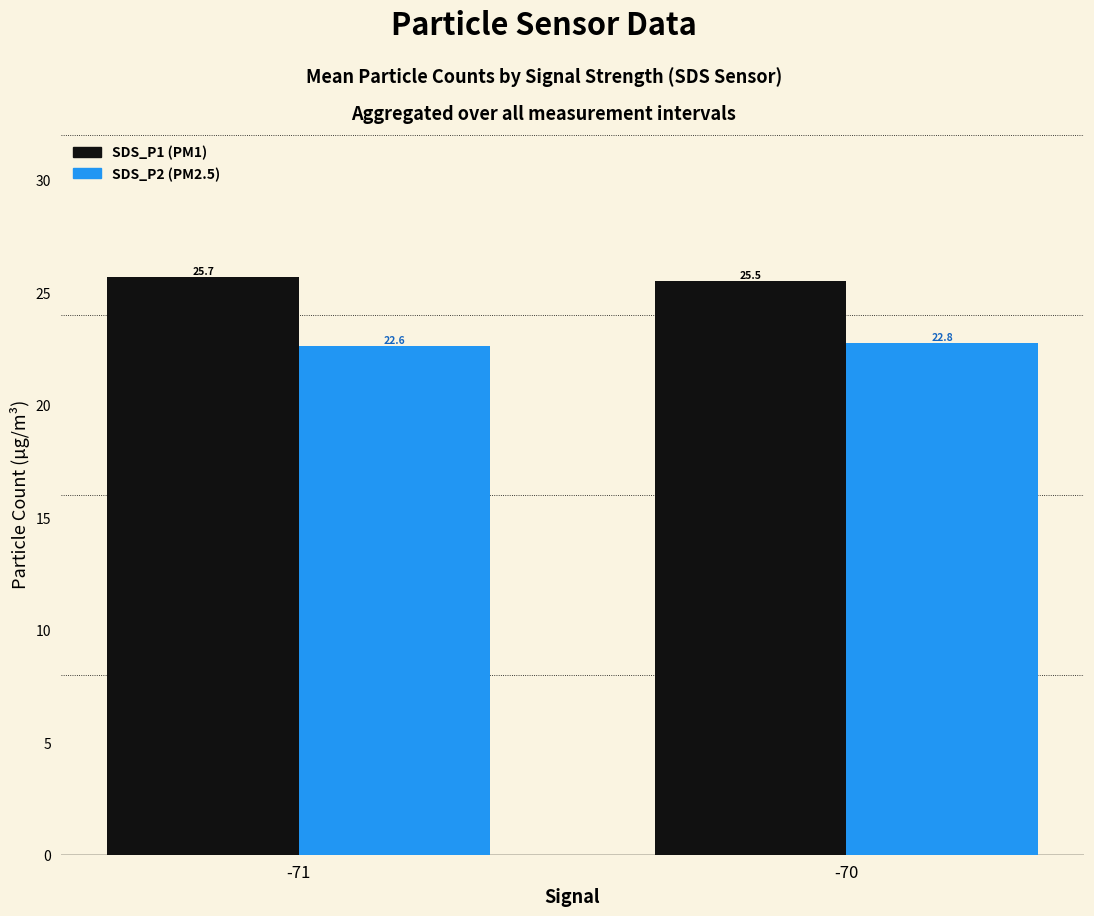

What is the greatest value displayed?

25.7